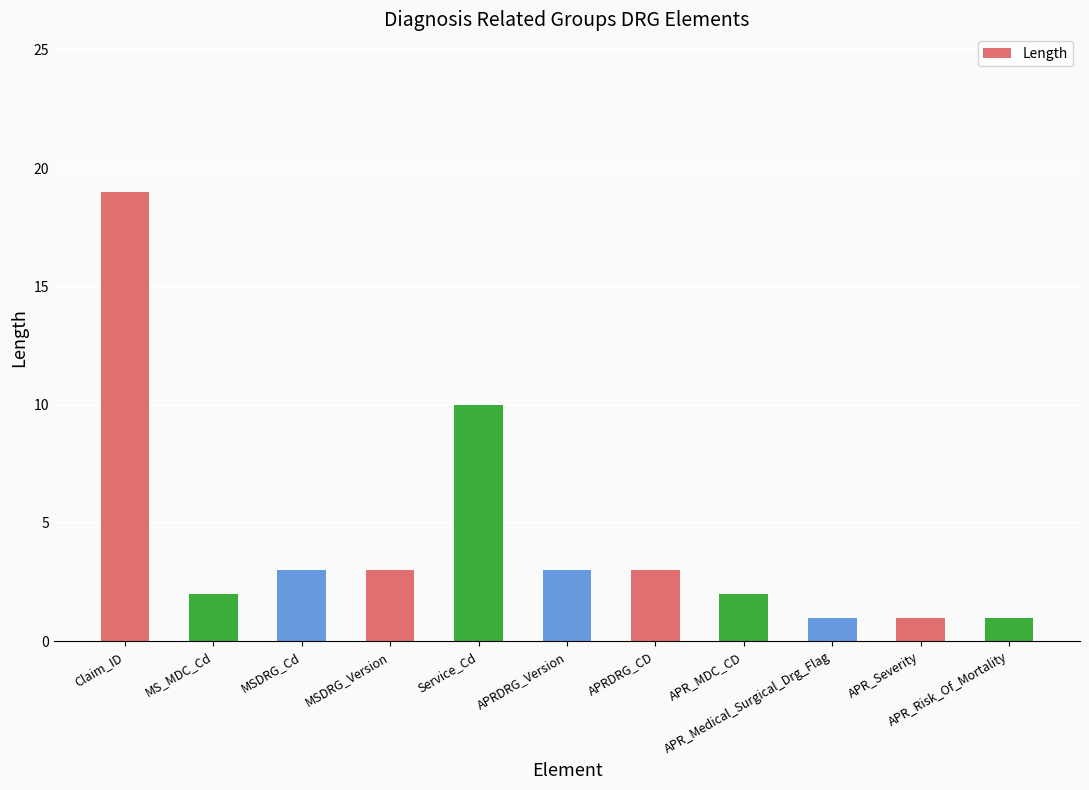

What position from the right is MS_MDC_Cd?

10